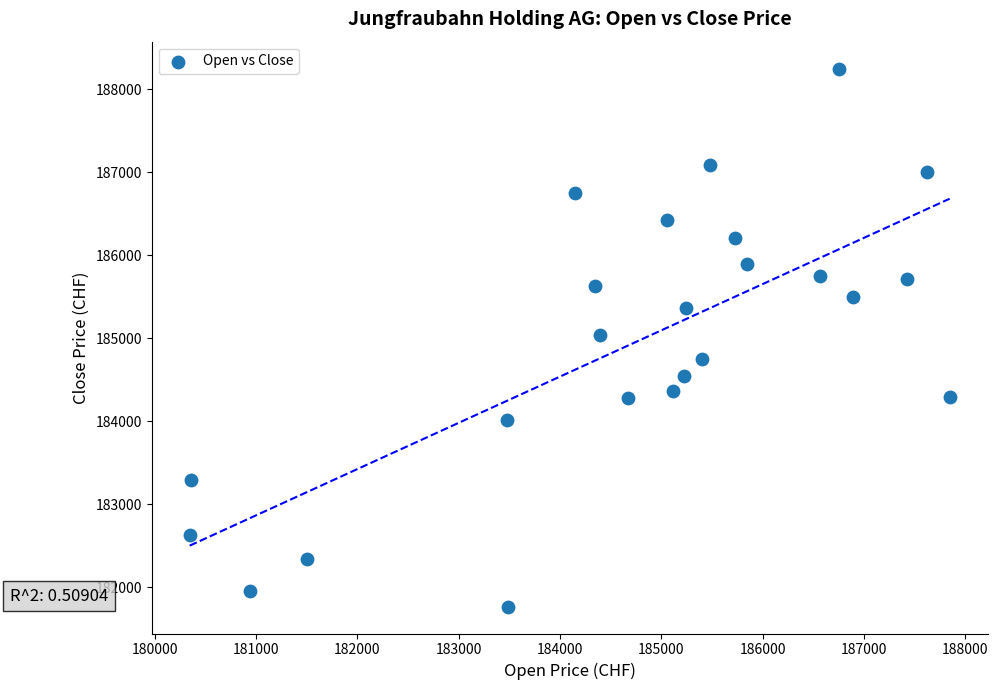

What is the range of Y values (max minus min)?

6481